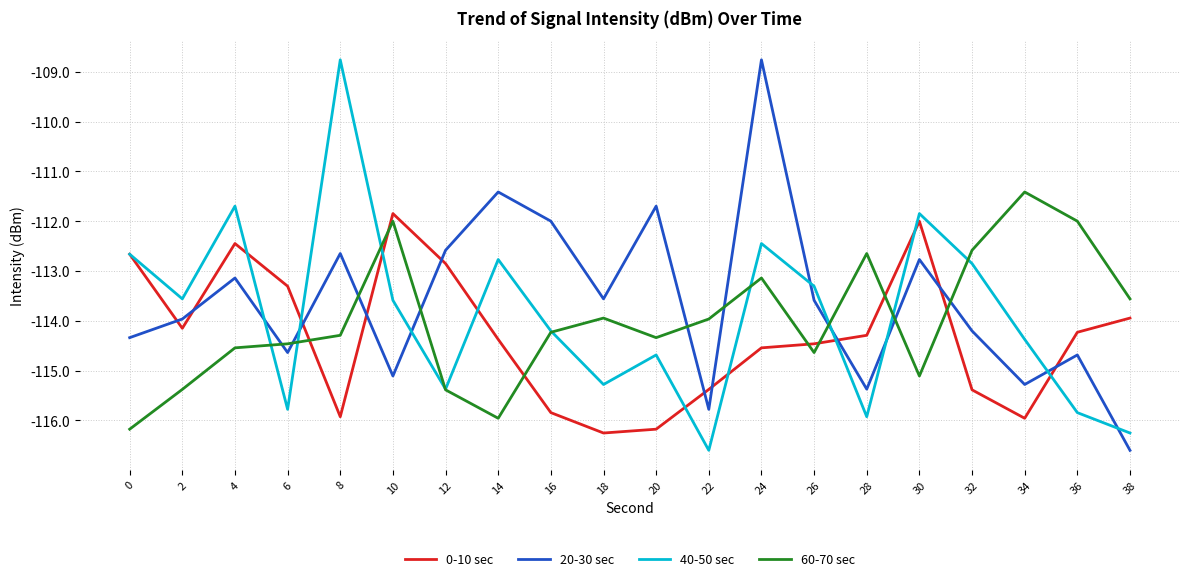

After their last crossing, which series has the higher values: 20-30 sec or 40-50 sec?

40-50 sec